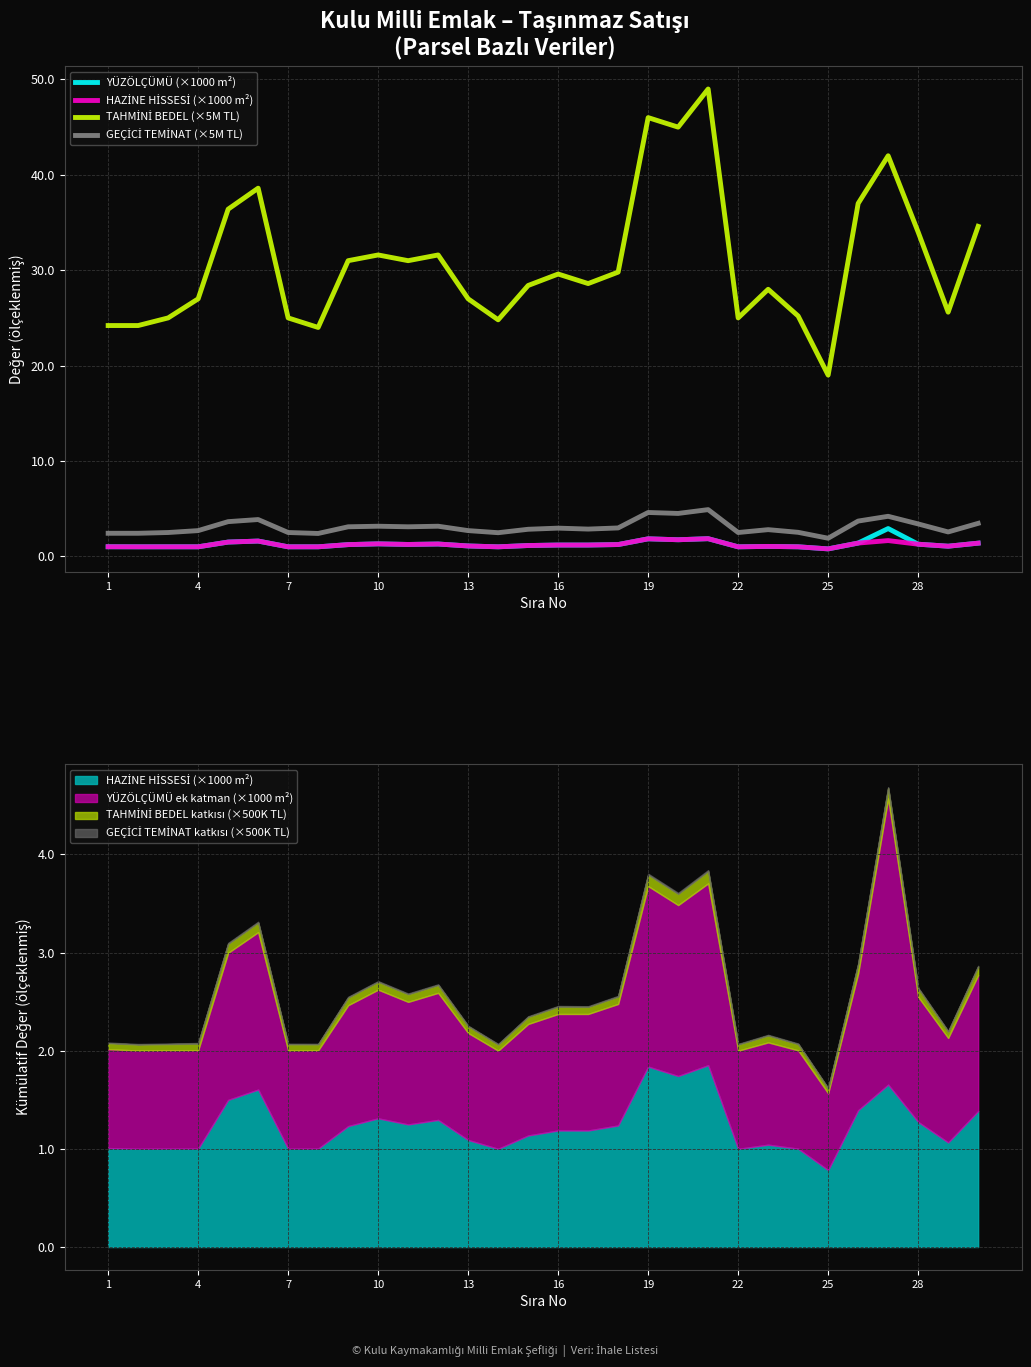

What is the difference between the maximum and minimum values in the YÜZÖLÇÜMÜ (×1000 m²) series?

2.1